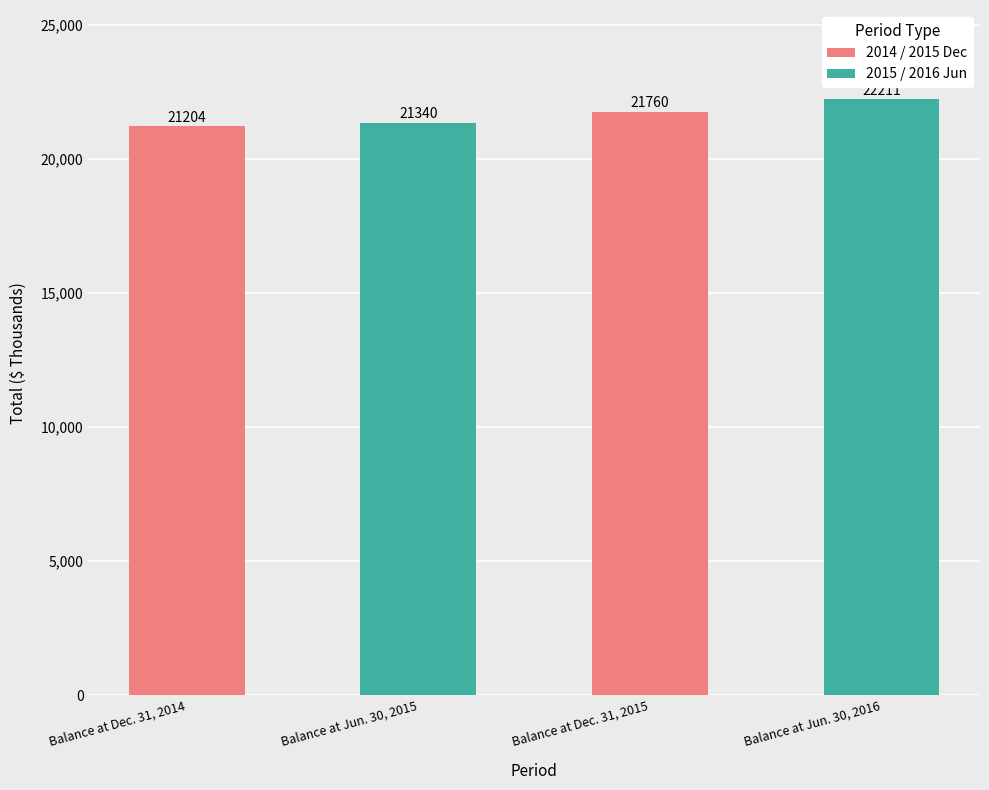

At which category does the chart reach its peak across all series?

Balance at Jun. 30, 2016